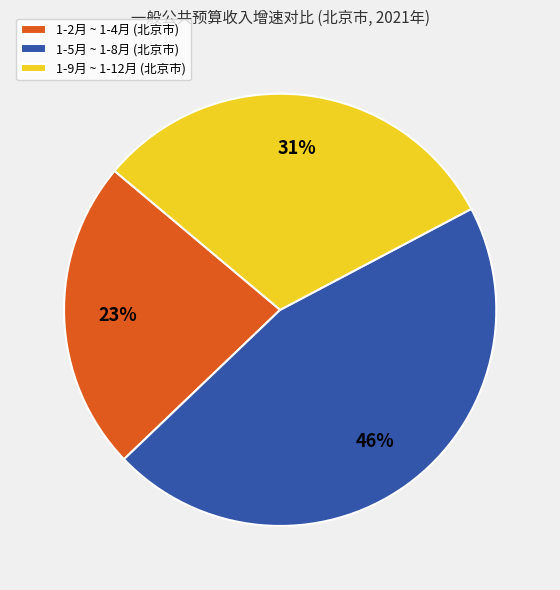

Does 1-6月 represent more than half of the total?

No